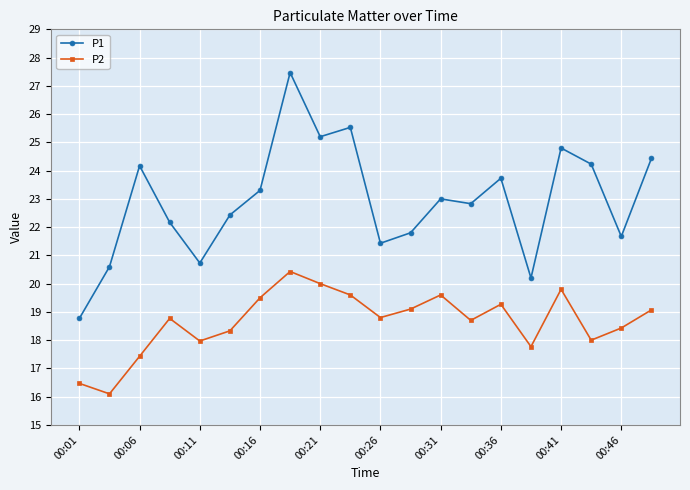

What is the value of the P1 point at the 18th from the left?

24.2